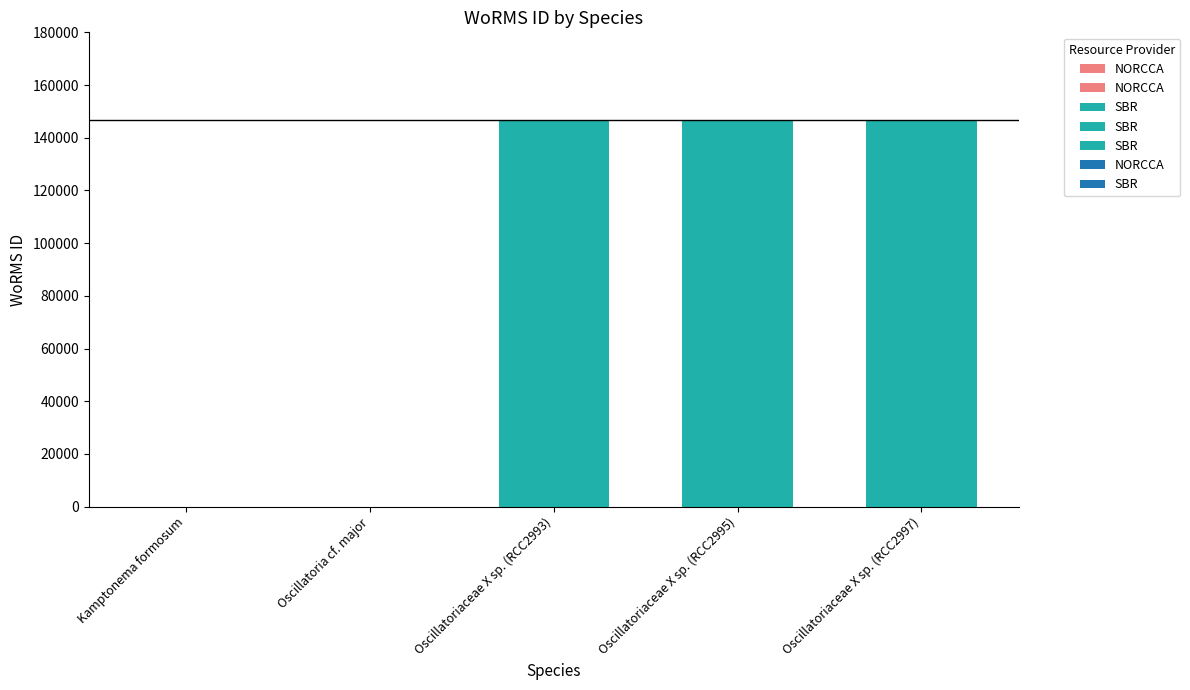

Which has a higher value, Oscillatoriaceae X sp. (RCC2997) or Kamptonema formosum?

Oscillatoriaceae X sp. (RCC2997)